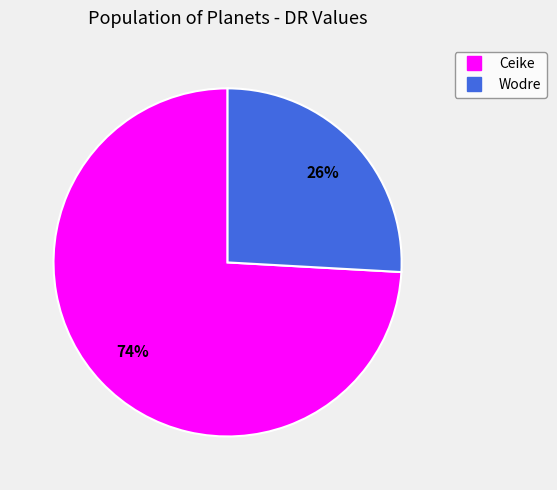

How many slices are in this pie chart?

2